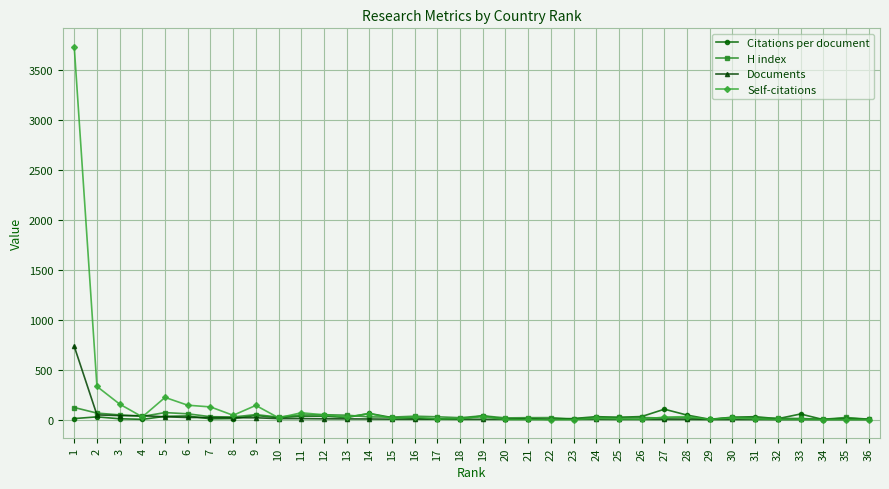

Which series has the widest spread of values?

Self-citations